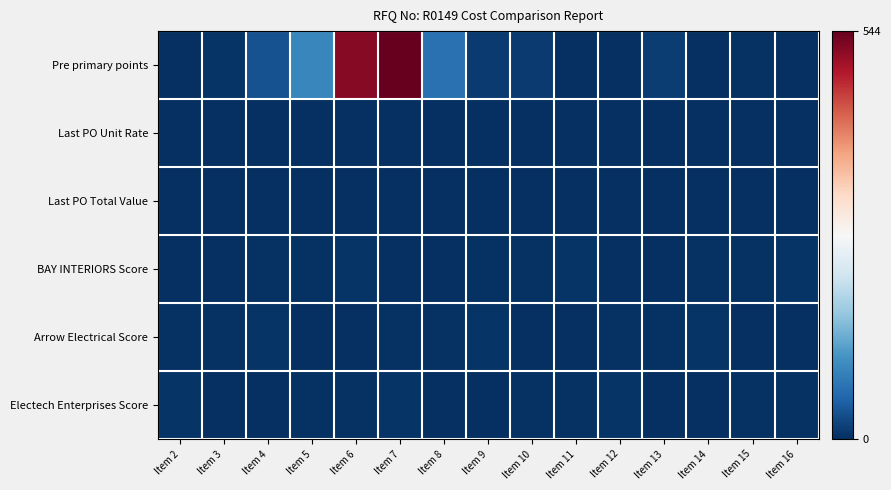

Reading right to left, list all the values displayed in this chart.

Pre primary points: Item 16=1	Item 15=3	Item 14=1	Item 13=13	Item 12=1	Item 11=1	Item 10=12	Item 9=11	Item 8=70	Item 7=885	Item 6=520	Item 5=95	Item 4=35	Item 3=6	Item 2=2
Last PO Unit Rate: Item 16=0	Item 15=0	Item 14=0	Item 13=0	Item 12=0	Item 11=0	Item 10=0	Item 9=0	Item 8=0	Item 7=0	Item 6=0	Item 5=0	Item 4=0	Item 3=0	Item 2=0
Last PO Total Value: Item 16=0	Item 15=0	Item 14=0	Item 13=0	Item 12=0	Item 11=0	Item 10=0	Item 9=0	Item 8=0	Item 7=0	Item 6=0	Item 5=0	Item 4=0	Item 3=0	Item 2=0
BAY INTERIORS Score: Item 16=5	Item 15=4	Item 14=3	Item 13=2	Item 12=1	Item 11=5	Item 10=4	Item 9=3	Item 8=2	Item 7=1	Item 6=5	Item 5=4	Item 4=3	Item 3=2	Item 2=1
Arrow Electrical Score: Item 16=2	Item 15=1	Item 14=5	Item 13=4	Item 12=3	Item 11=2	Item 10=1	Item 9=5	Item 8=4	Item 7=3	Item 6=2	Item 5=1	Item 4=5	Item 3=4	Item 2=3
Electech Enterprises Score: Item 16=4	Item 15=3	Item 14=2	Item 13=1	Item 12=5	Item 11=4	Item 10=3	Item 9=2	Item 8=1	Item 7=5	Item 6=4	Item 5=3	Item 4=2	Item 3=1	Item 2=5